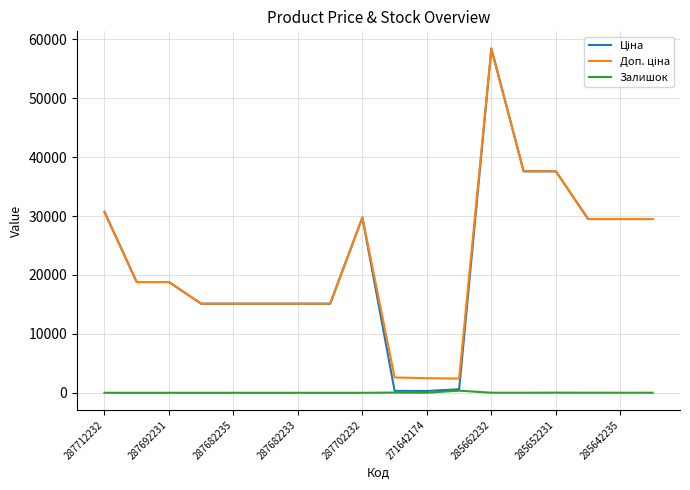

Does the chart display data point markers on the line(s)?

No